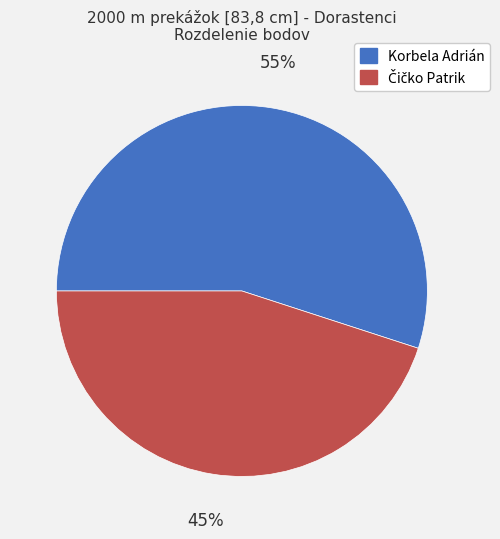

Is there any slice that represents more than half of the pie?

Yes